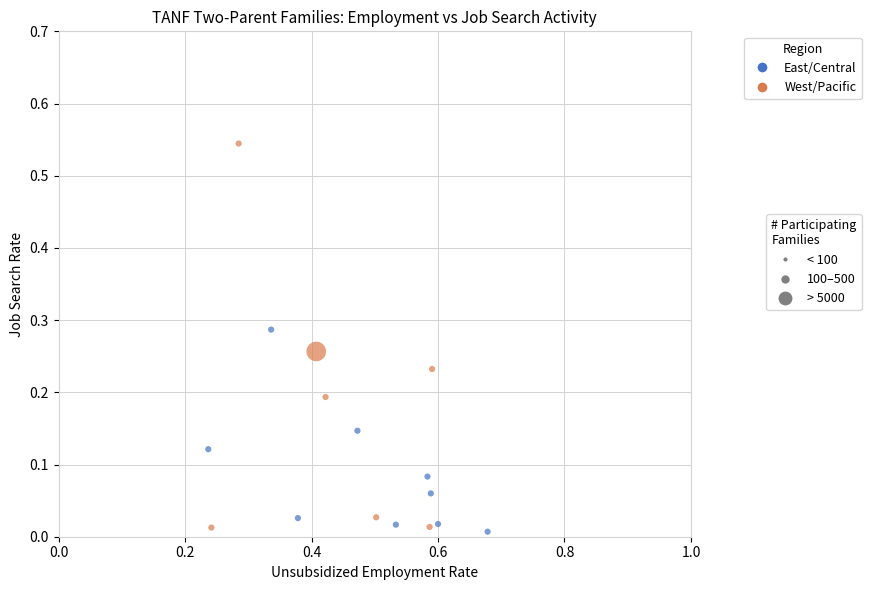

What is the range of X values (max minus min)?

0.4